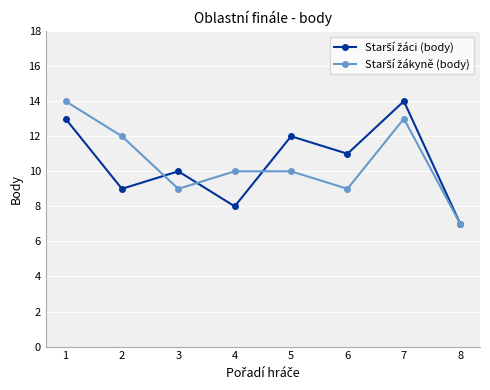

What is the greatest value displayed?

14